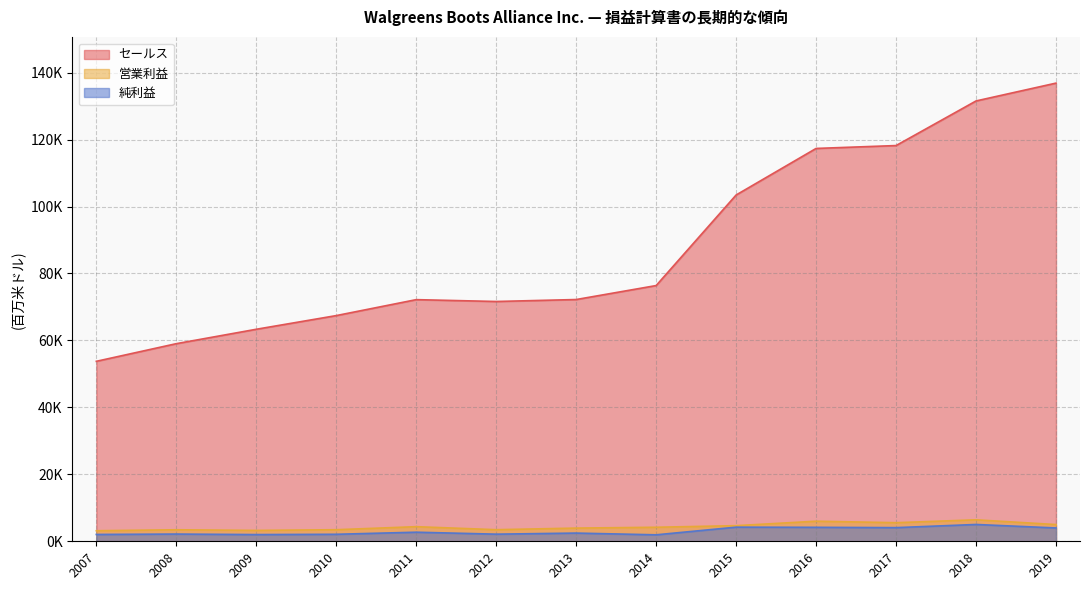

At which category does 営業利益 reach its first local peak?

2008